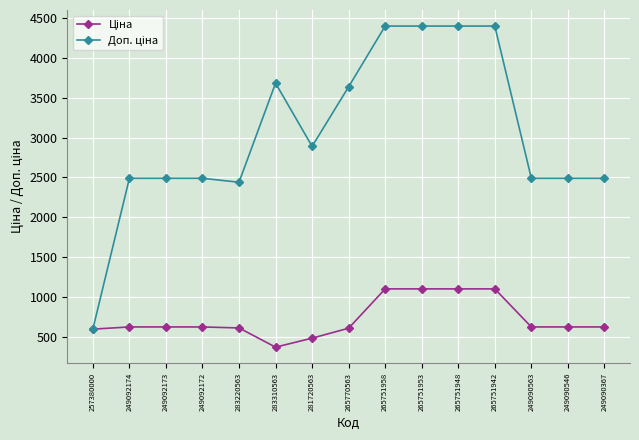

What is the minimum value shown in the chart?

368.5